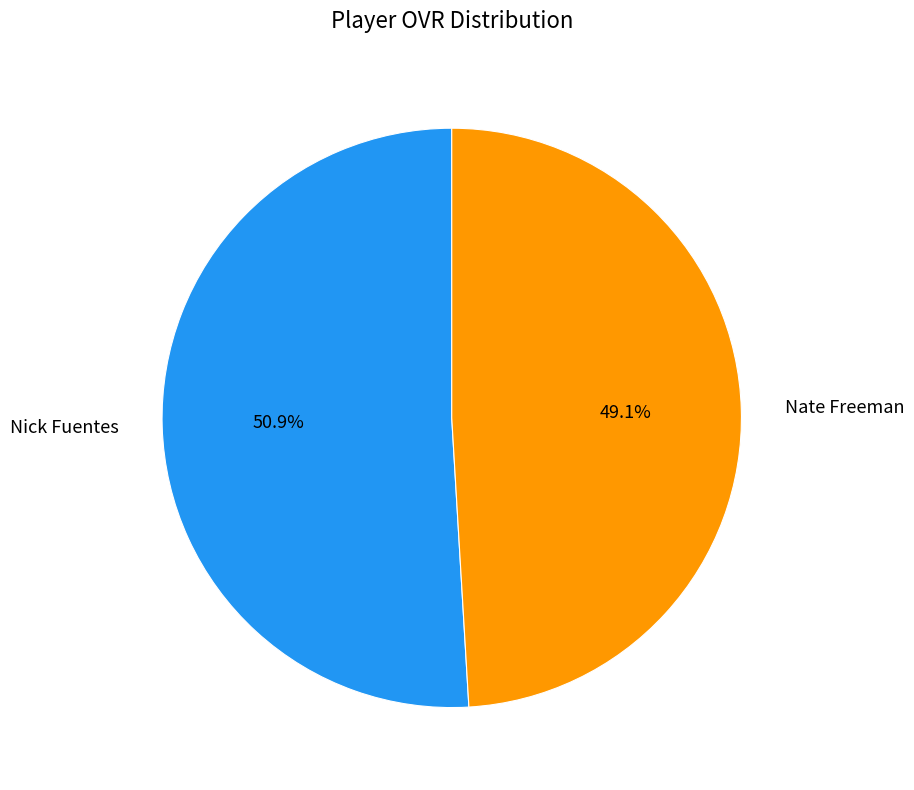

True or false: Nick Fuentes accounts for 51% of the total.

True